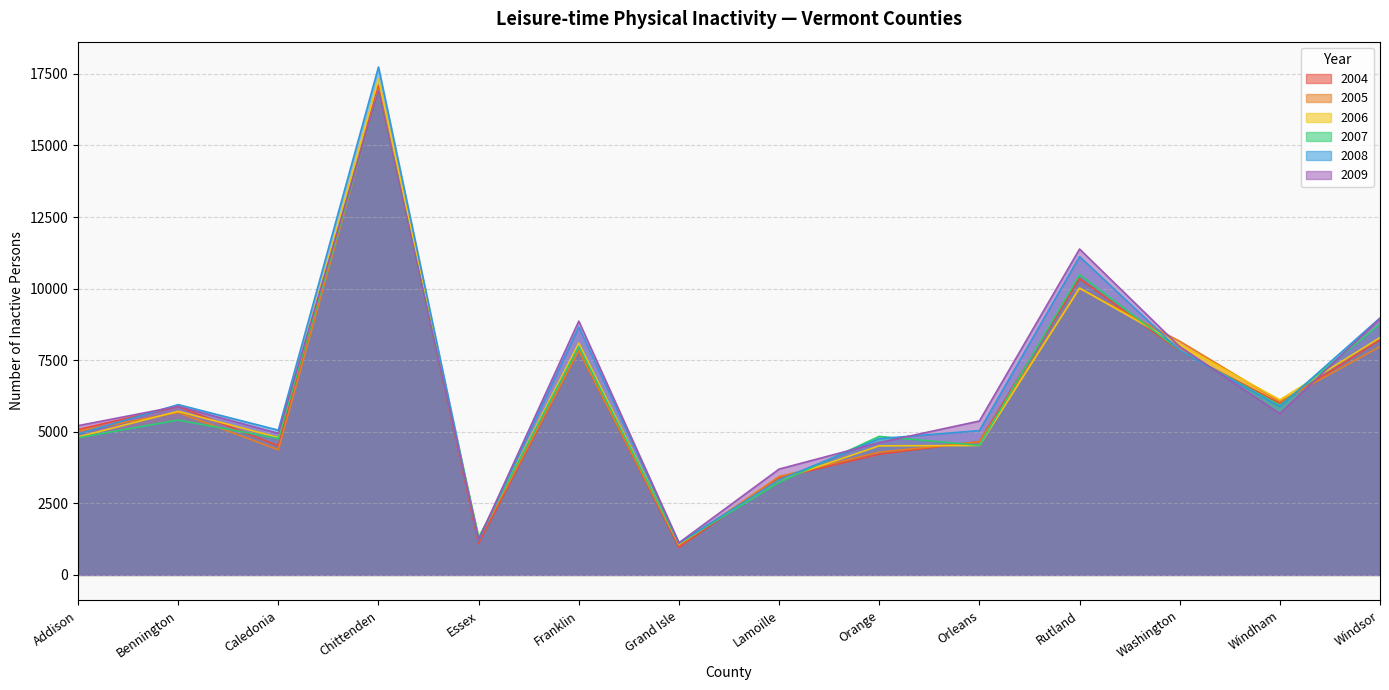

What value does the 2007 series have at Addison?

4791.0